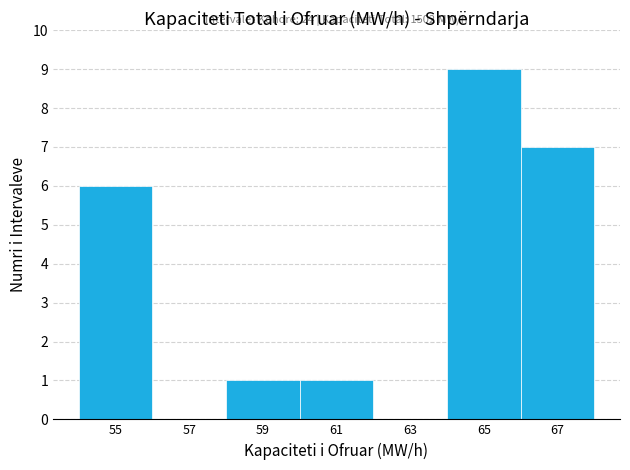

Which range on the x-axis has the tallest bar?

64 to 66